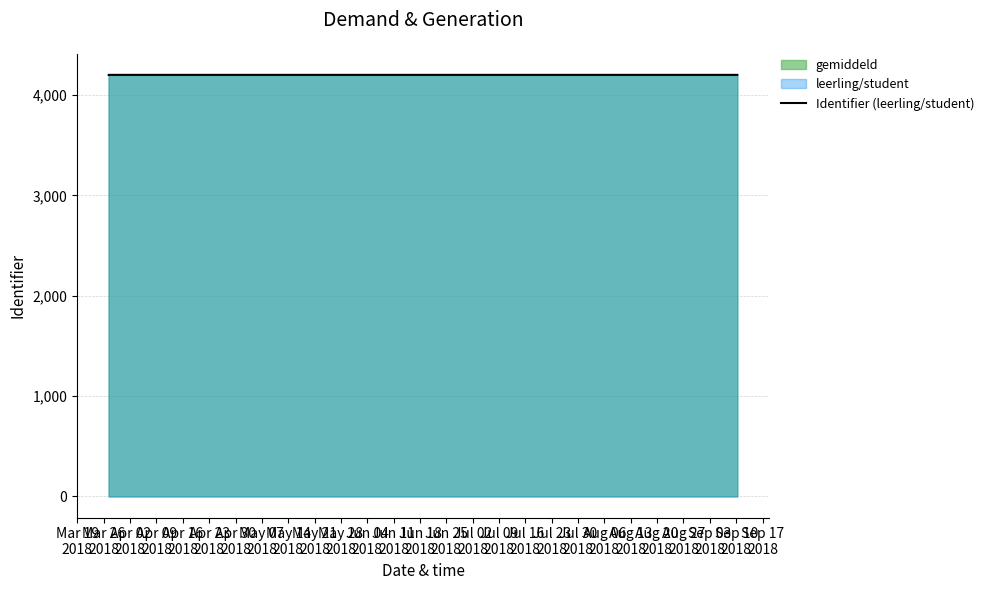

Reading right to left, list all the values displayed in this chart.

4200.3	4200.3	4200.3	4200.3	4200.3	4200.3	4200.3	4200.3	4200.3	4200.3	4200.3	4200.3	4200.3	4200.3	4200.3	4200.3